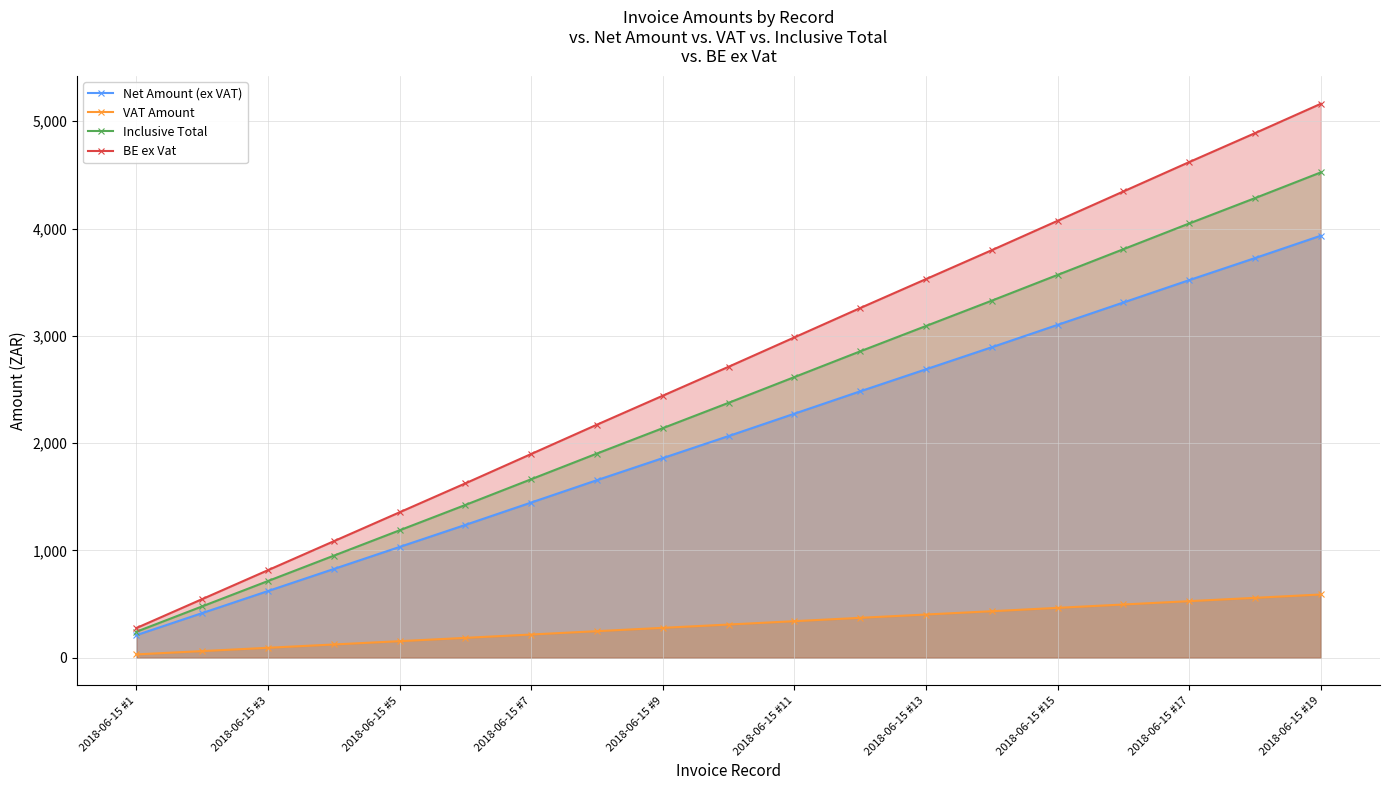

Between 2018-06-15 #15 and 2018-06-15 #17, which series saw the biggest shift?

BE ex Vat